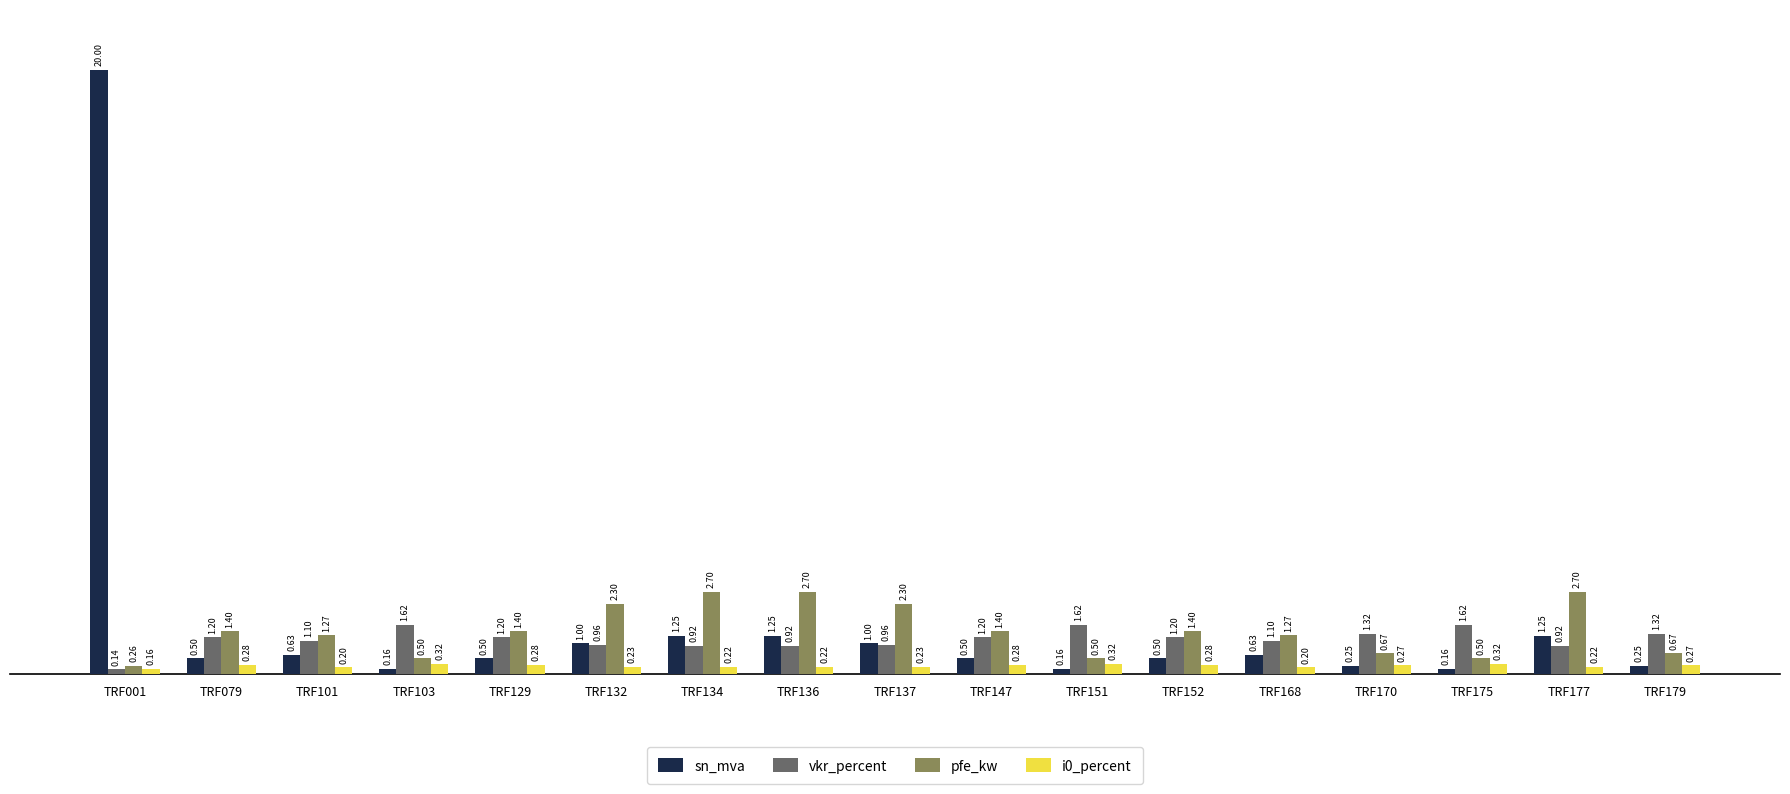

Which series has the largest range (max minus min)?

sn_mva